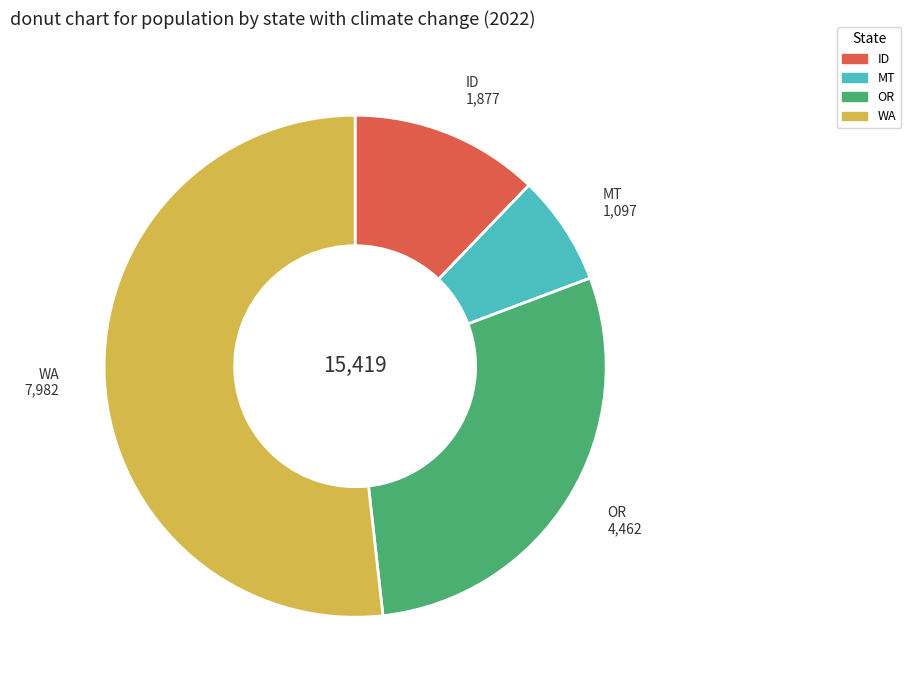

Count the number of slices in the pie.

4